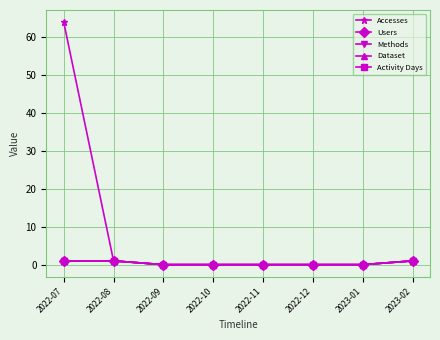

Does the chart have visible grid lines?

Yes